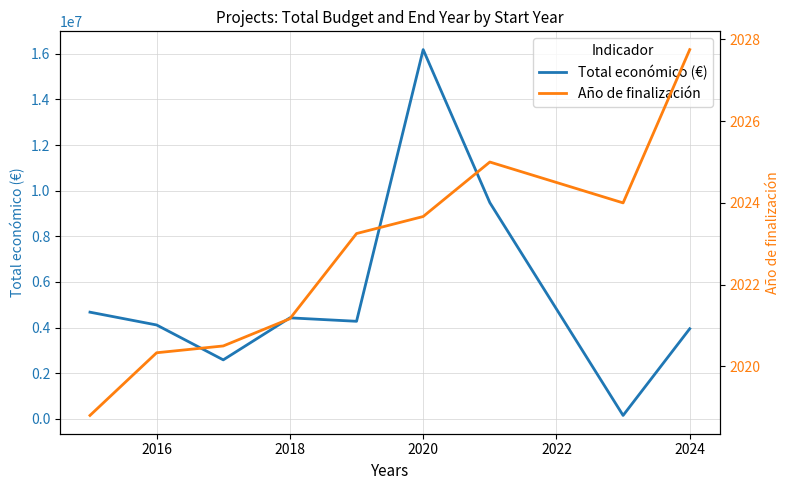

What is the maximum value for Total económico (€)?

16179446.0